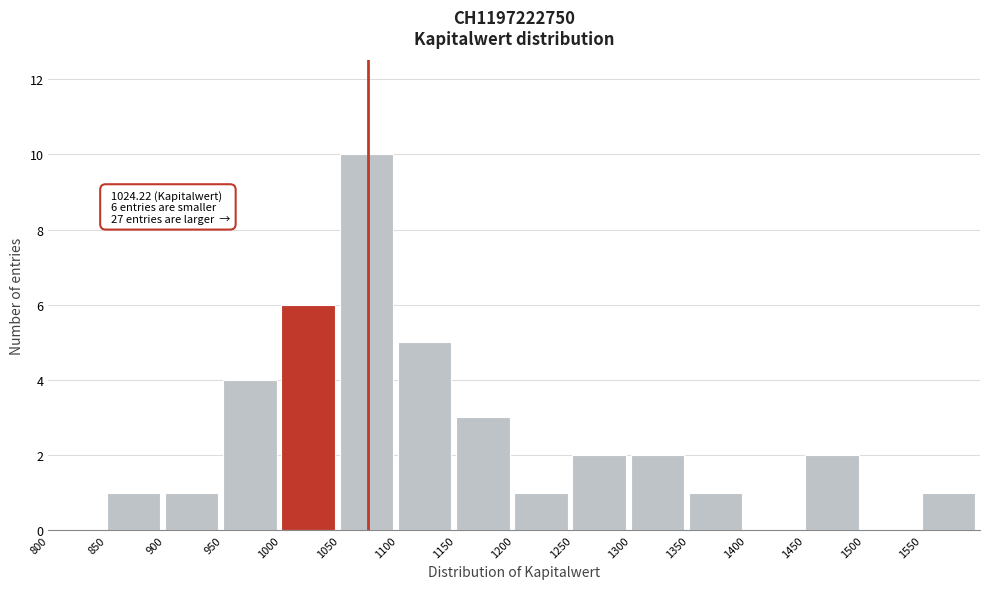

Which range on the x-axis has the tallest bar?

1050 to 1100